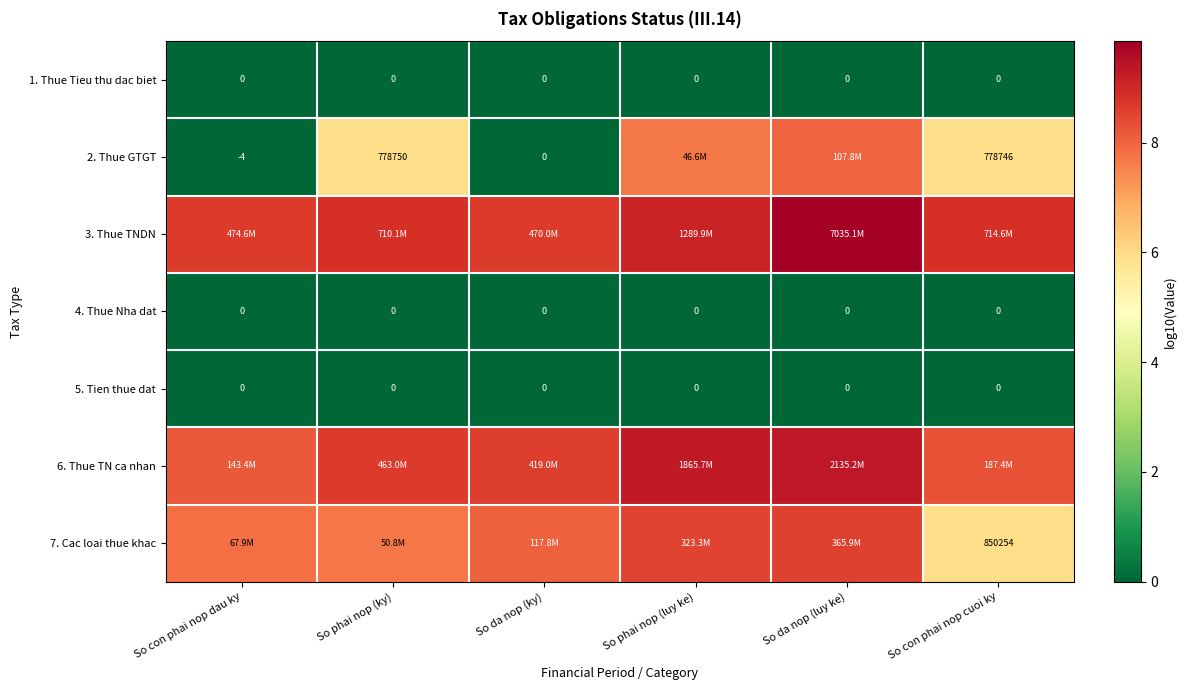

How many values in 2. Thue GTGT are above zero?

4